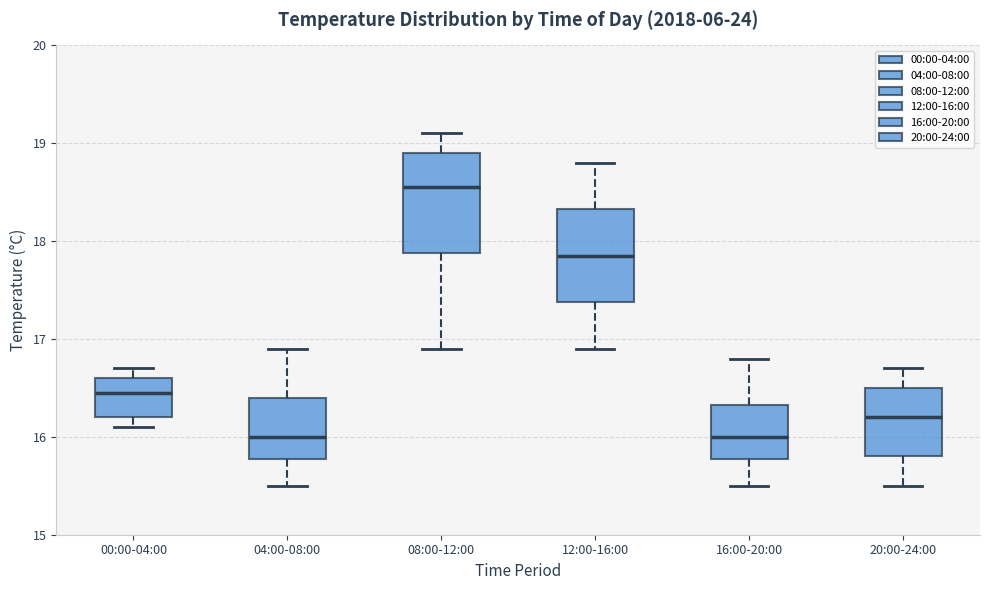

Which box has the highest median line?

08:00-12:00